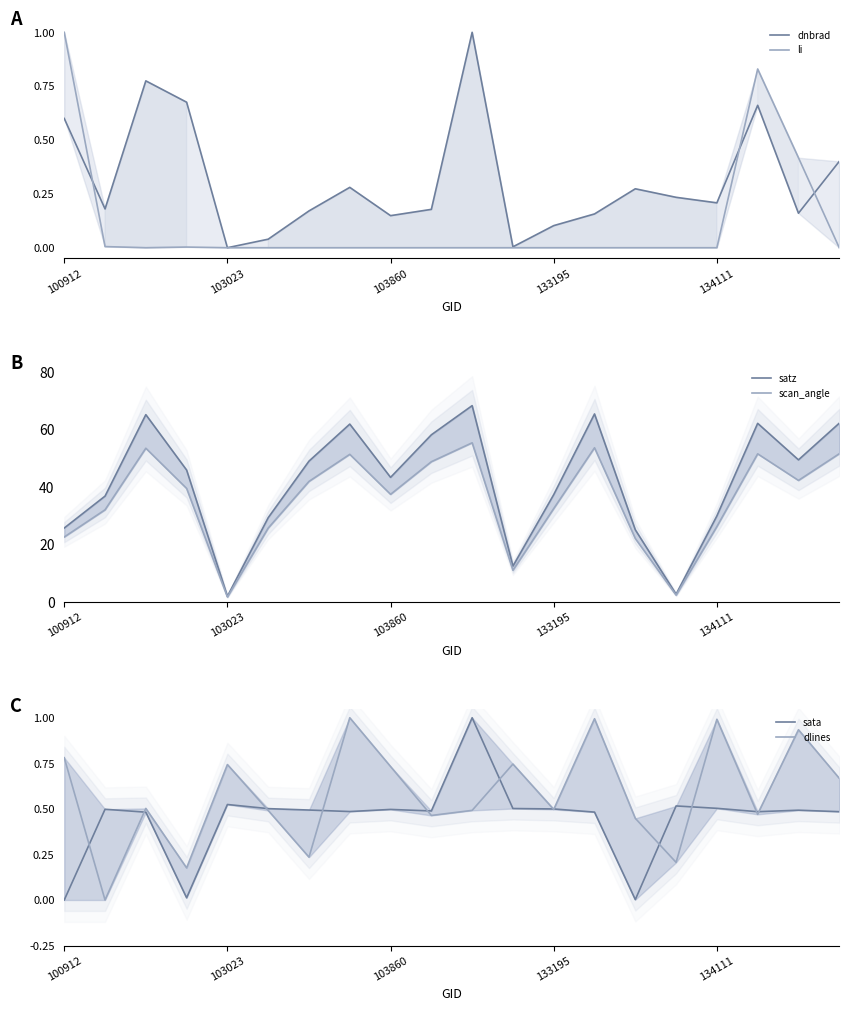

Read the scan_angle value at 5.

25.7